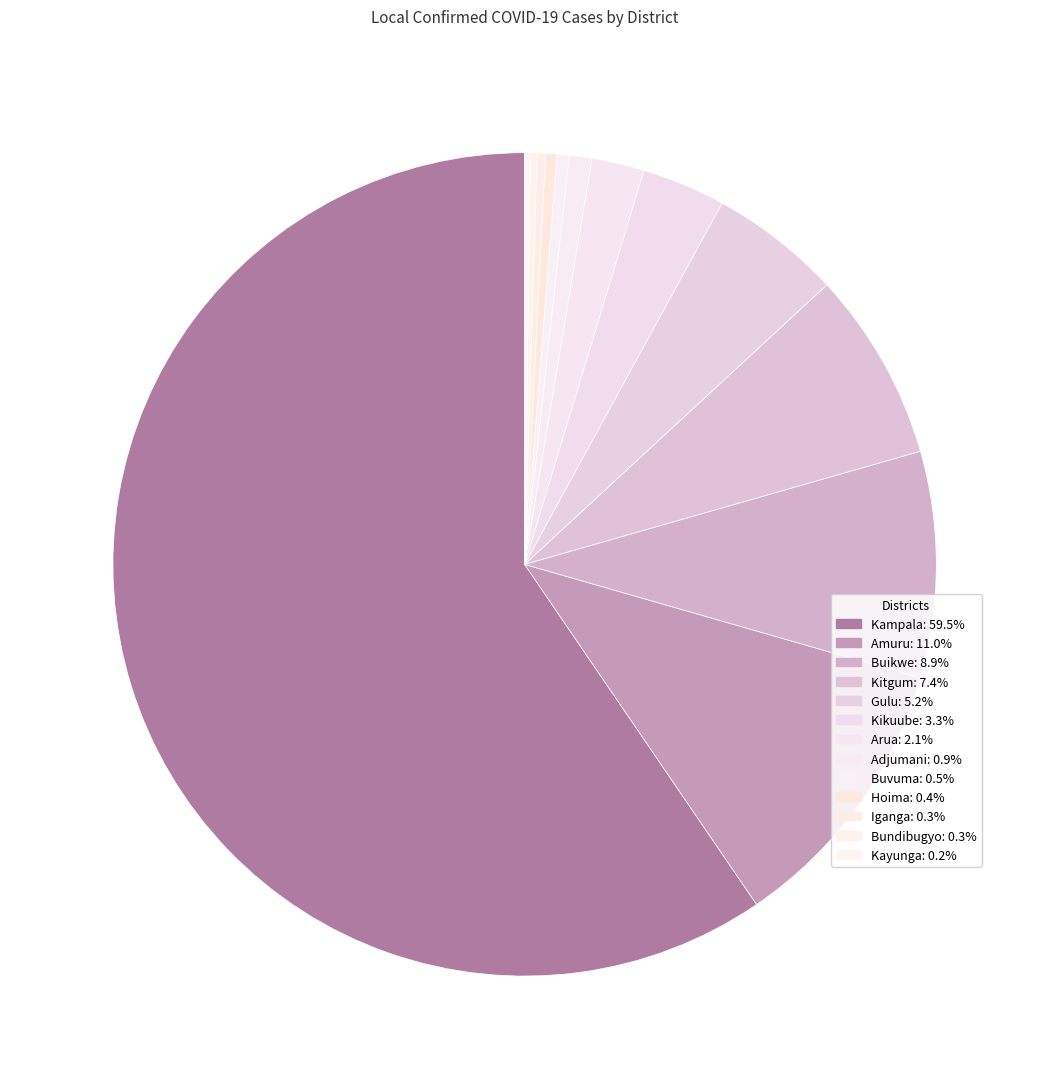

Rank the categories by value from highest to lowest.

Kampala, Amuru, Buikwe, Kitgum, Gulu, Kikuube, Arua, Adjumani, Buvuma, Hoima, Iganga, Bundibugyo, Kayunga